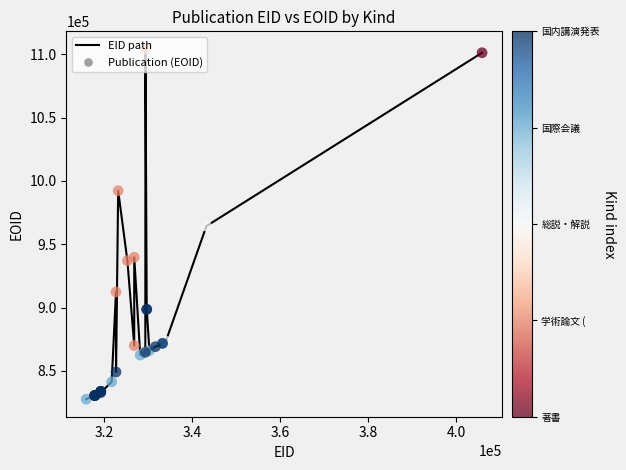

What is the greatest value displayed?

1104225